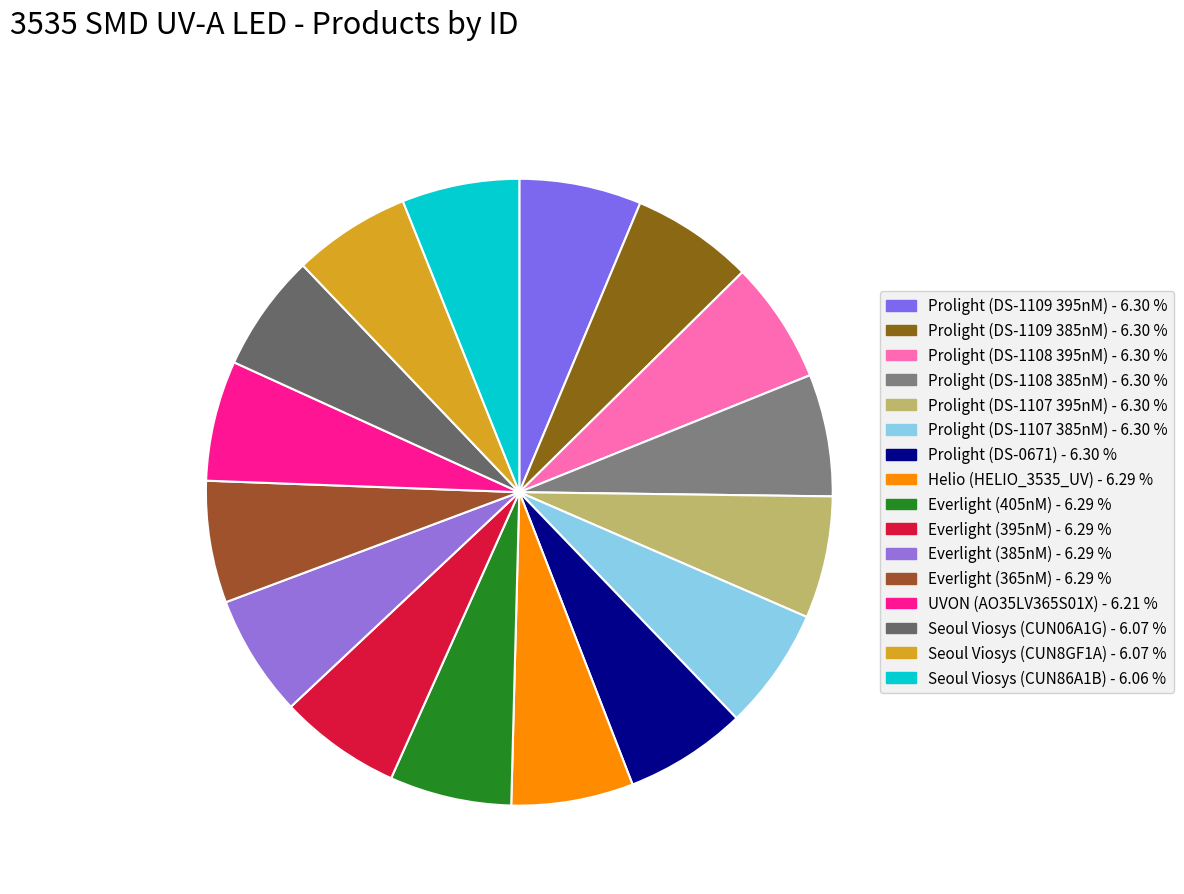

Does Prolight (DS-1107 395nM) represent more than half of the total?

No